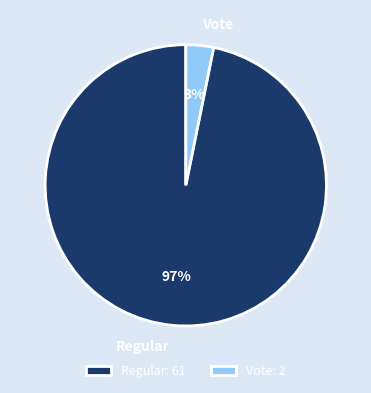

What is the smallest slice in the pie chart?

Vote